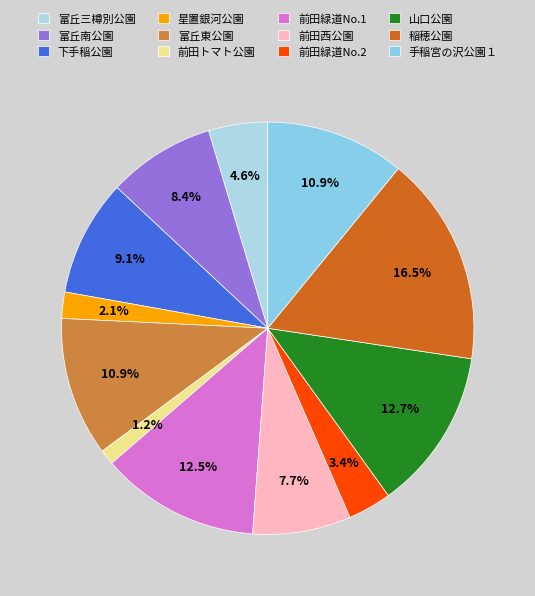

True or false: 前田トマト公園 accounts for 1% of the total.

True